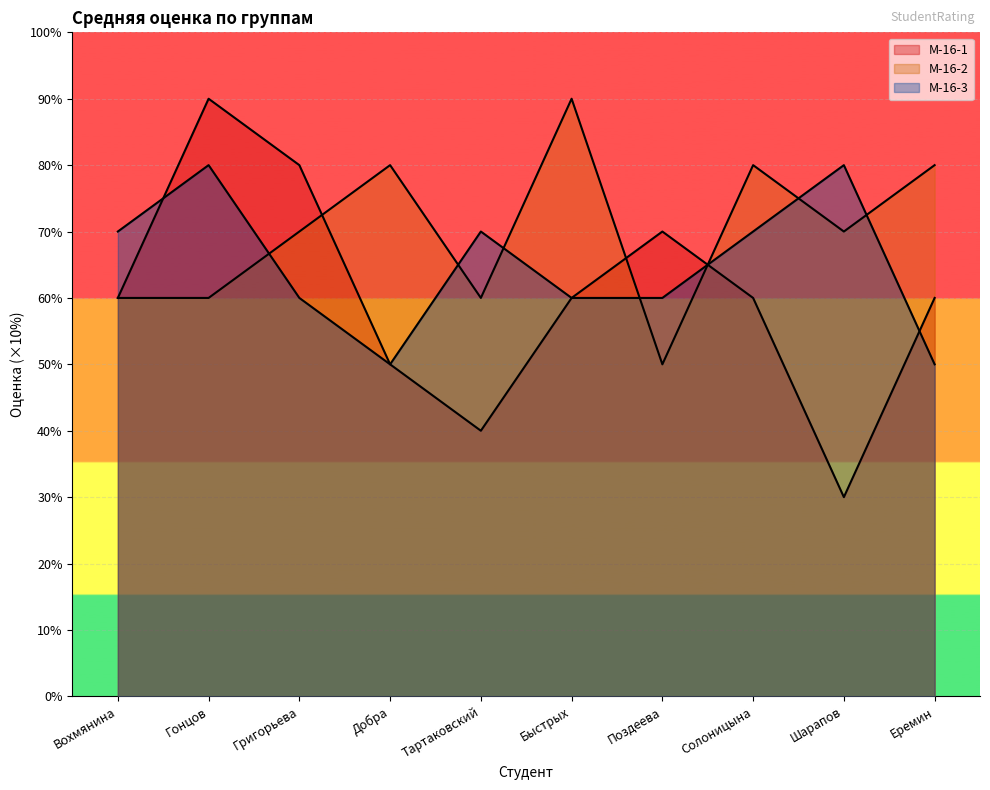

What is the approximate value of М-16-3 at Быстрых?

6